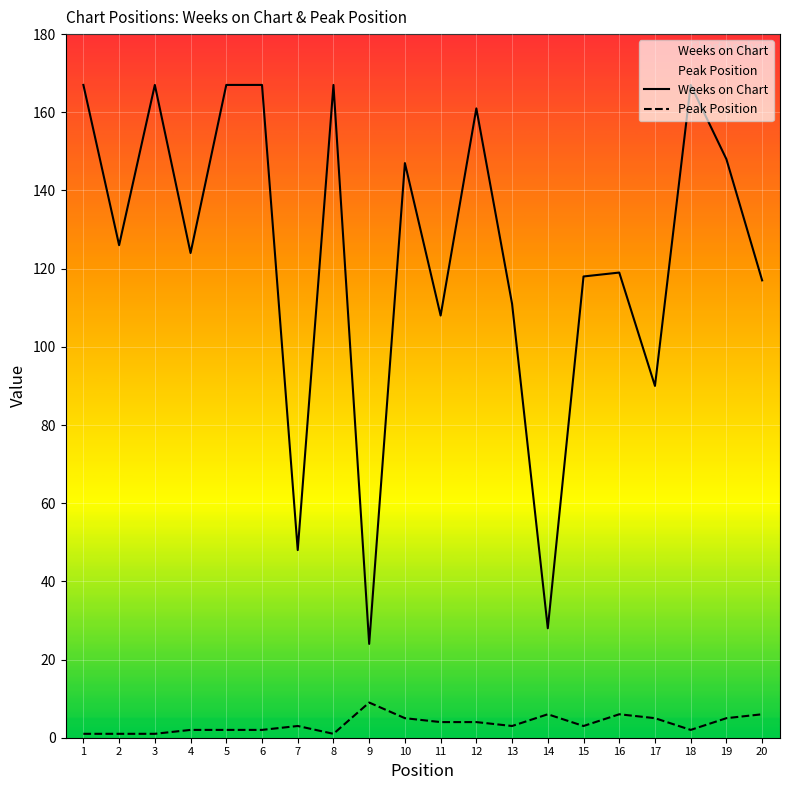

What are all the series names shown in the legend?

Weeks on Chart, Peak Position